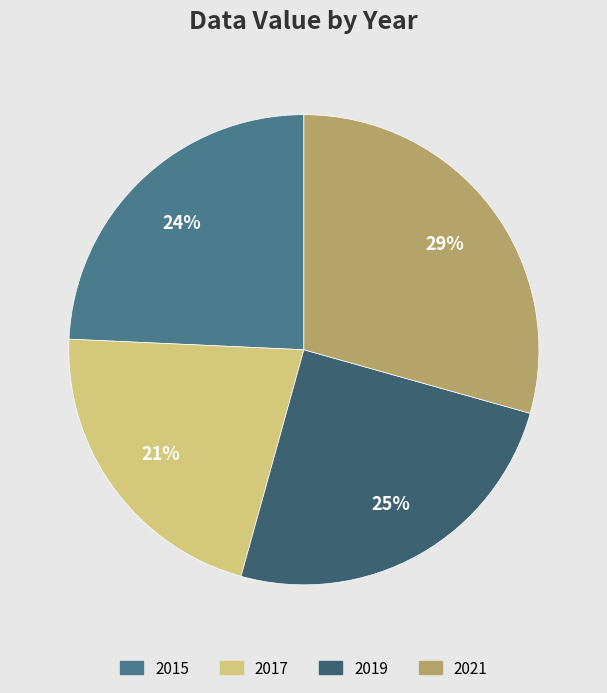

Combined, do 2017 and 2019 account for over 50%?

No